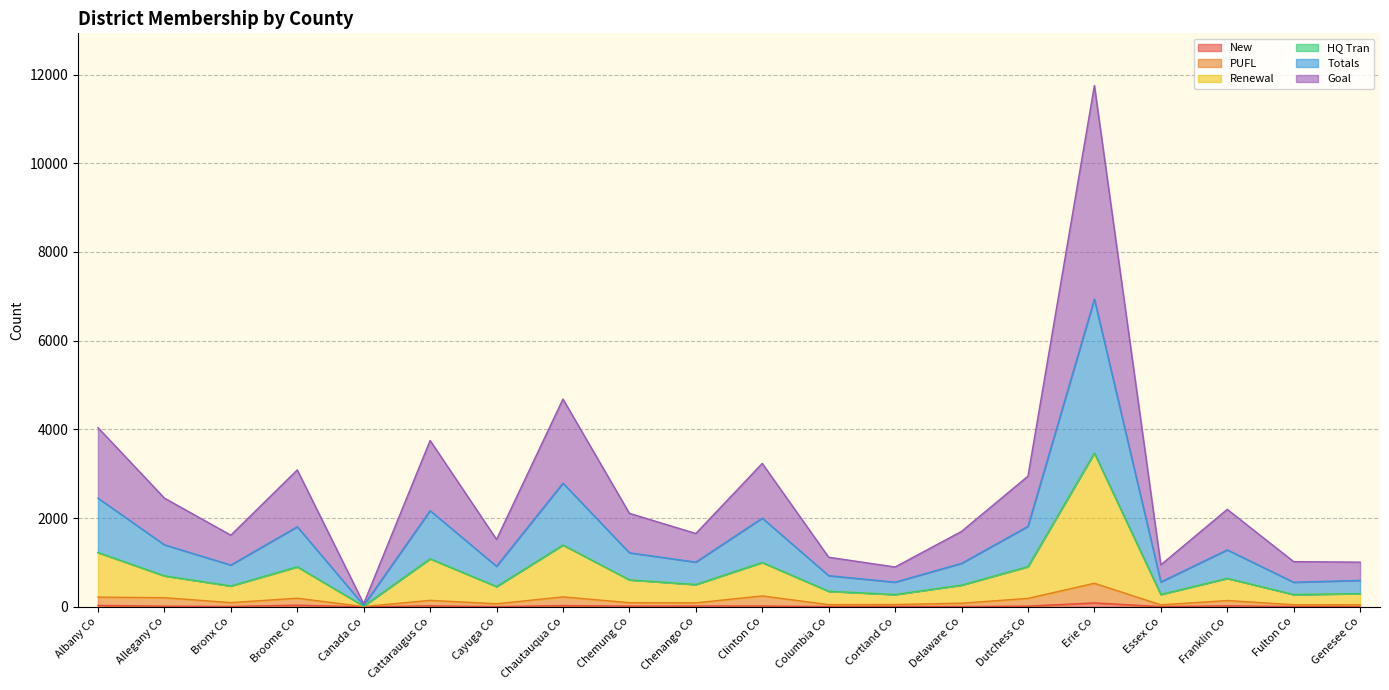

Which has a higher value, Columbia Co or Cortland Co?

Cortland Co